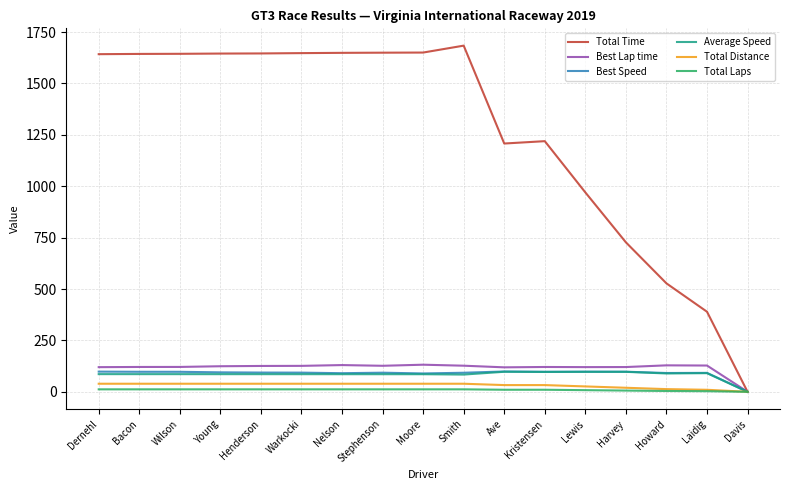

Which series has the largest total across all categories?

Total Time